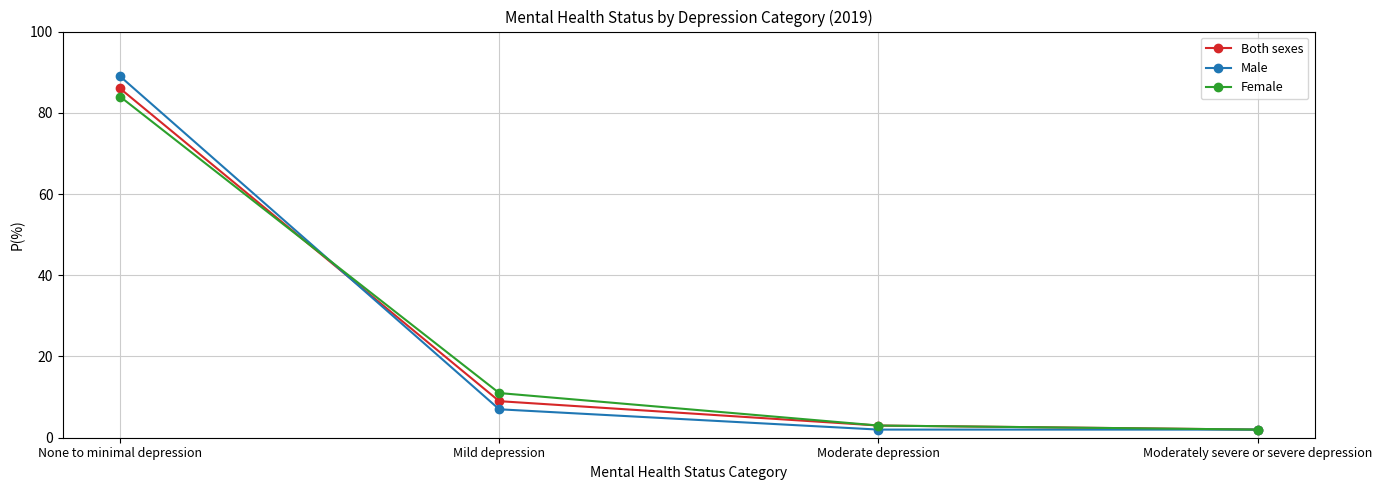

What is the greatest value displayed?

89